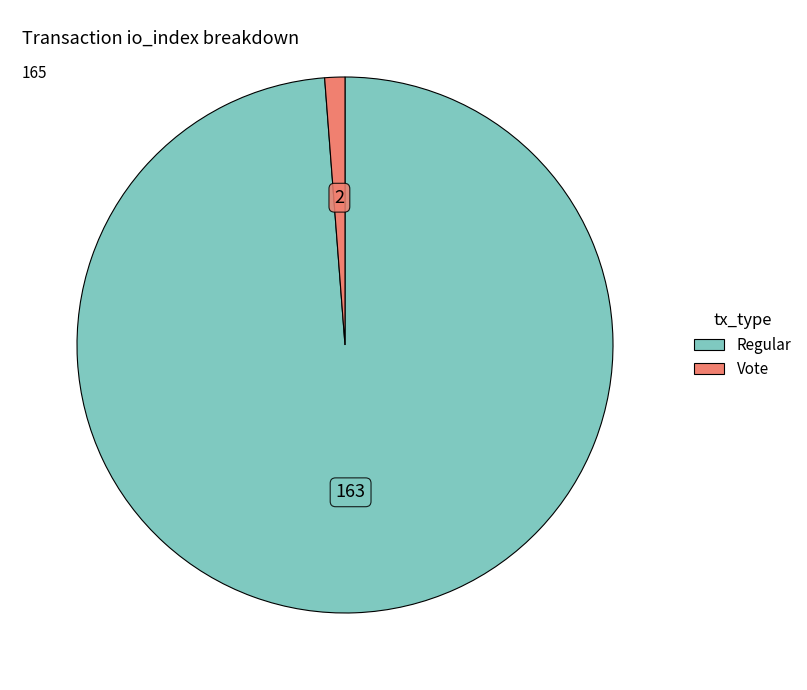

How many slices are in this pie chart?

2